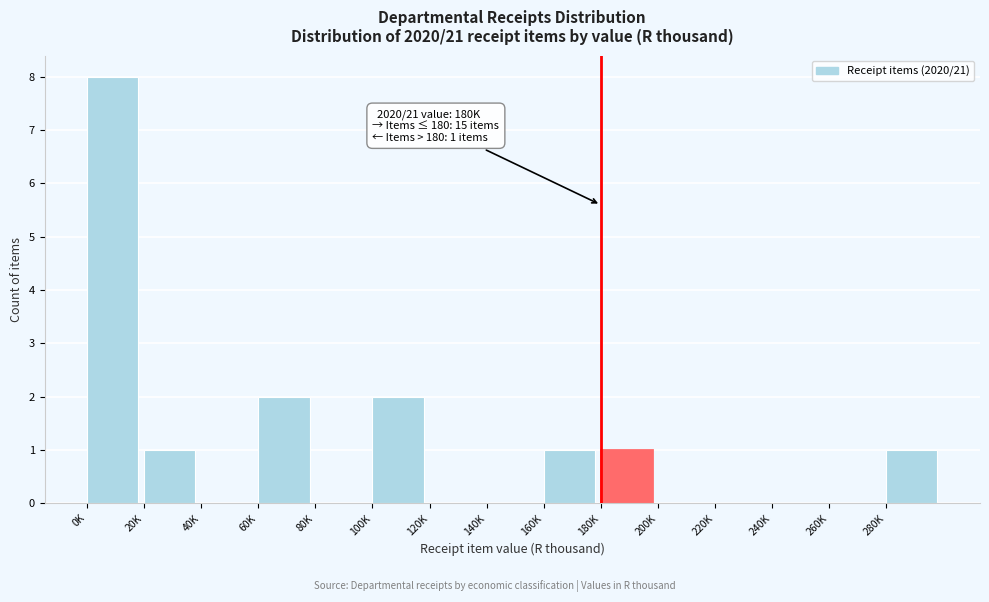

Reading right to left, extract all data points from this chart.

280K=1	260K=0	240K=0	220K=0	200K=0	180K=1	160K=1	140K=0	120K=0	100K=2	80K=0	60K=2	40K=0	20K=1	0K=8